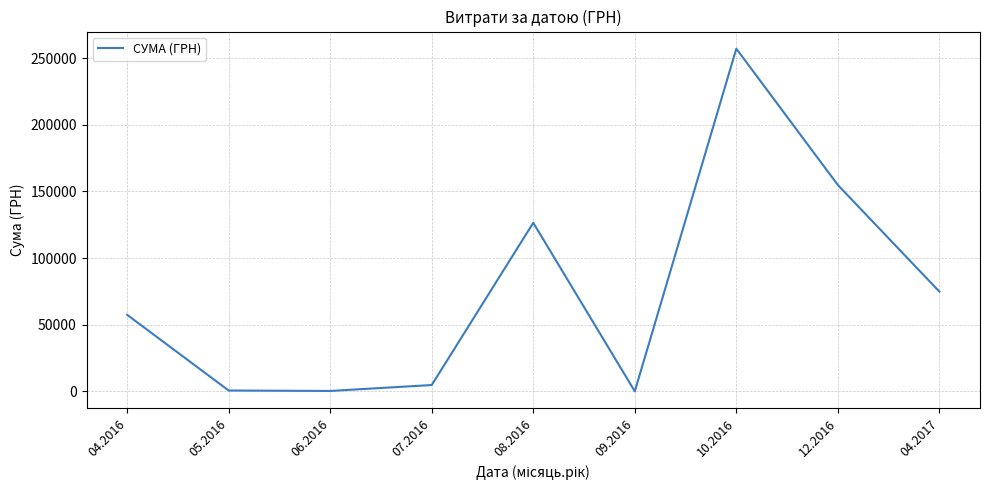

Is it true that the value at 04.2016 is 57479.1?

True